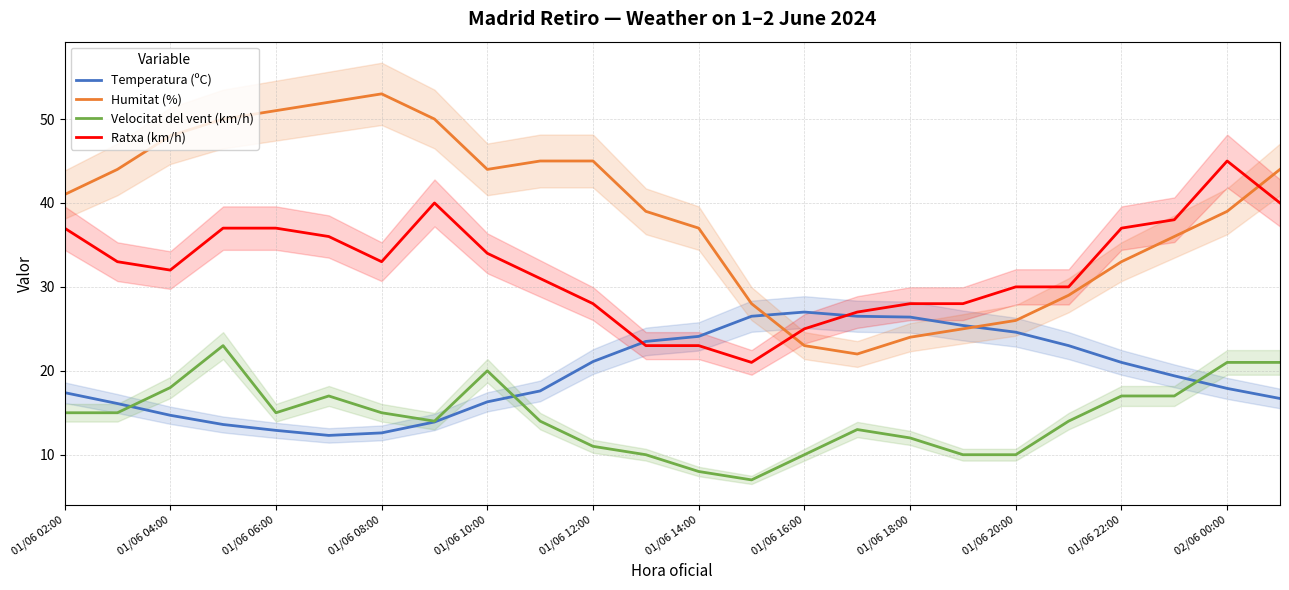

The value of Ratxa (km/h) at 01/06 20:00 is 17.8. True or false?

False